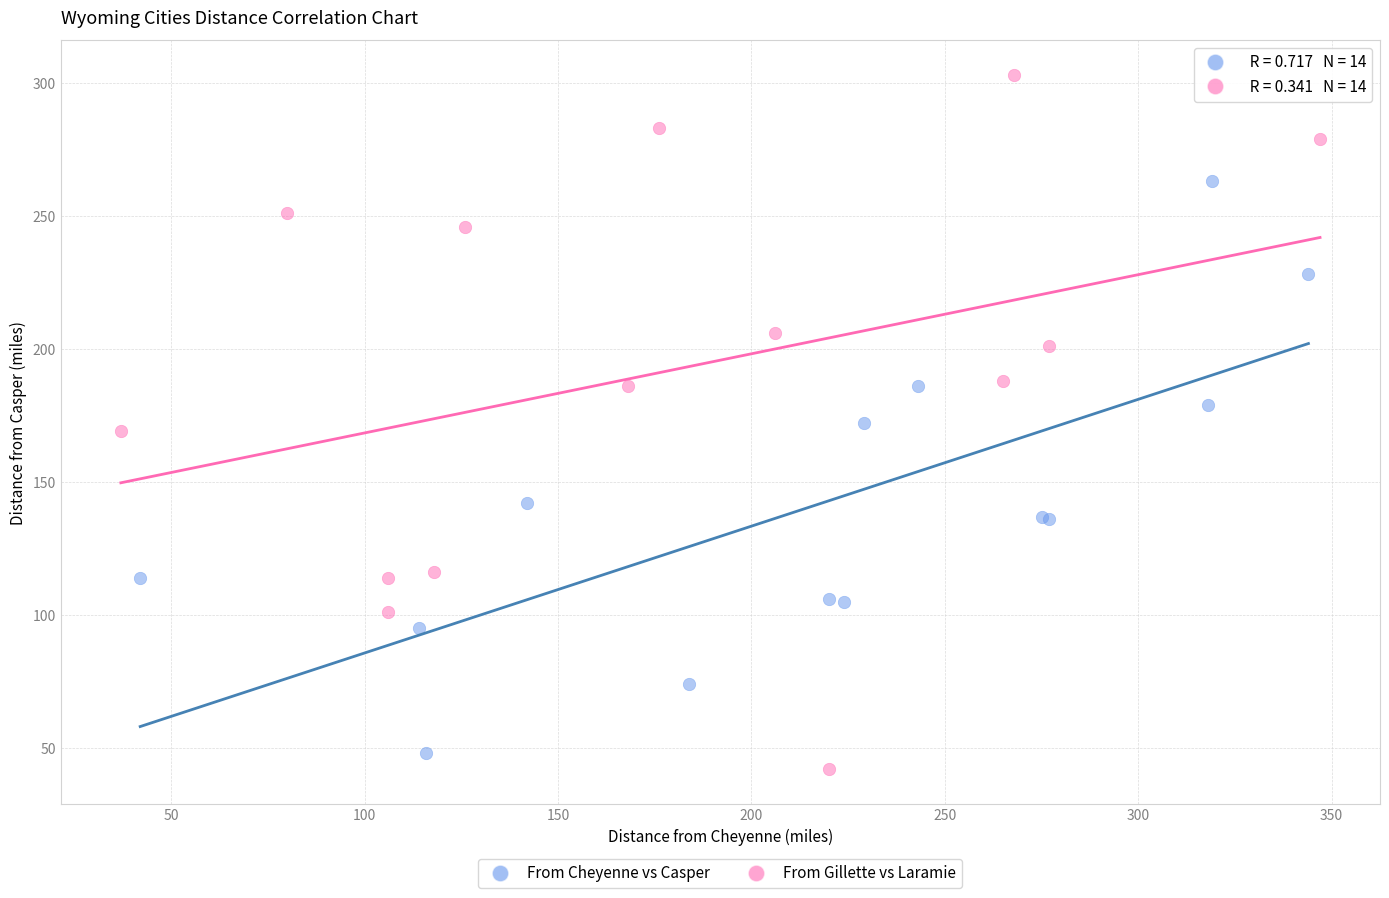

Which series has the largest Y range (max minus min)?

From Gillette vs Laramie